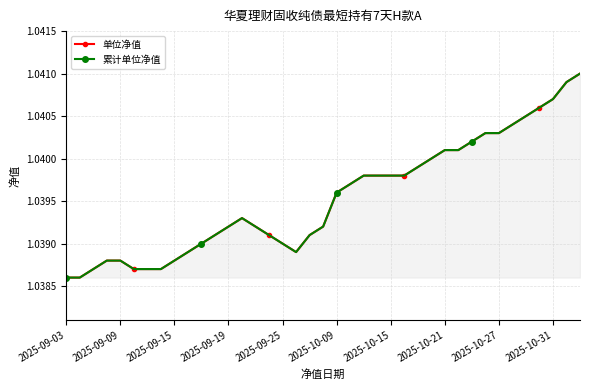

How many interior local valleys does the 累计单位净值 series have?

1